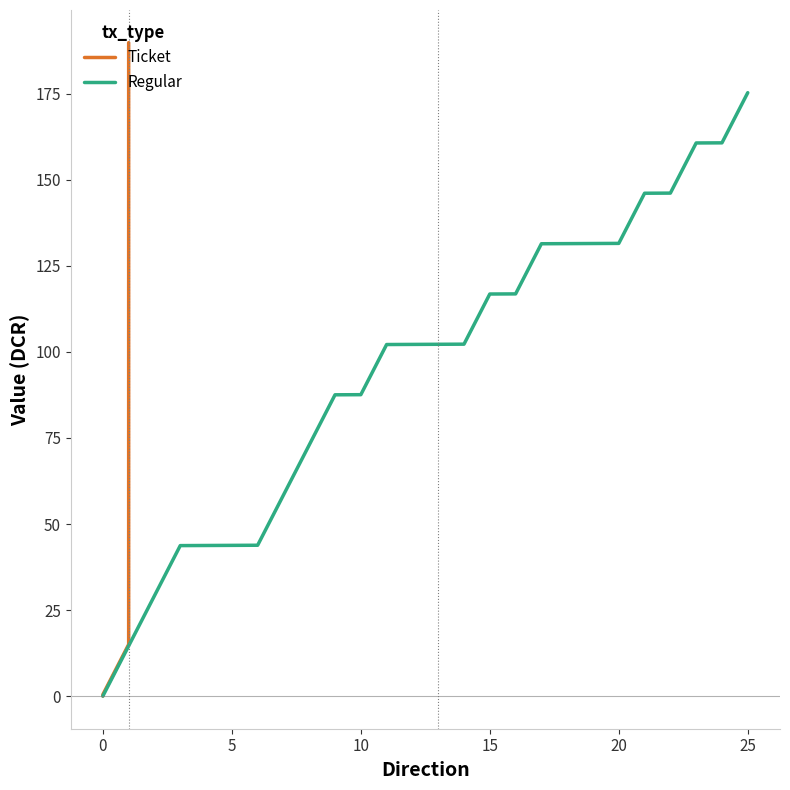

True or false: Regular has a value of 43.8 at 5.

True